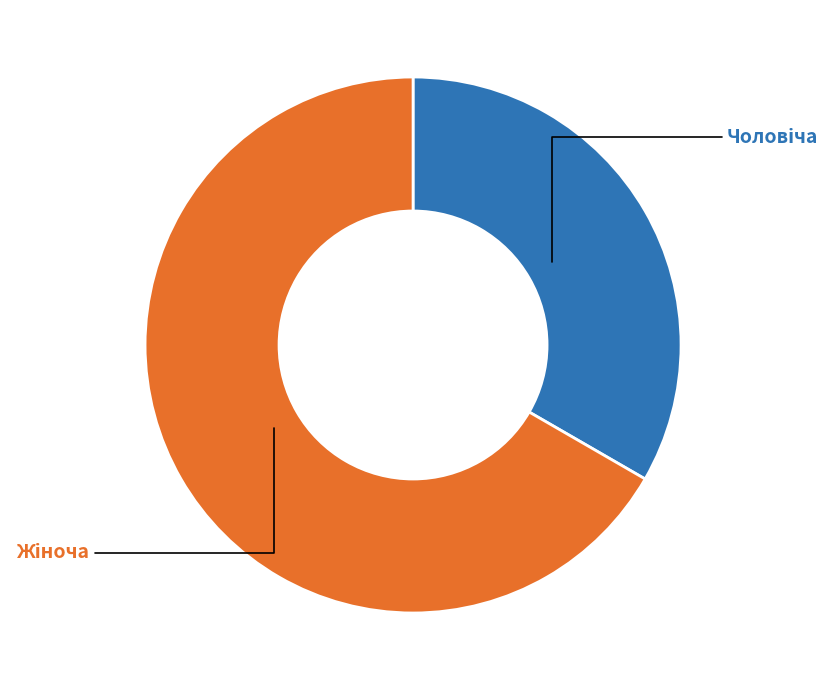

Does any single category account for the majority?

Yes